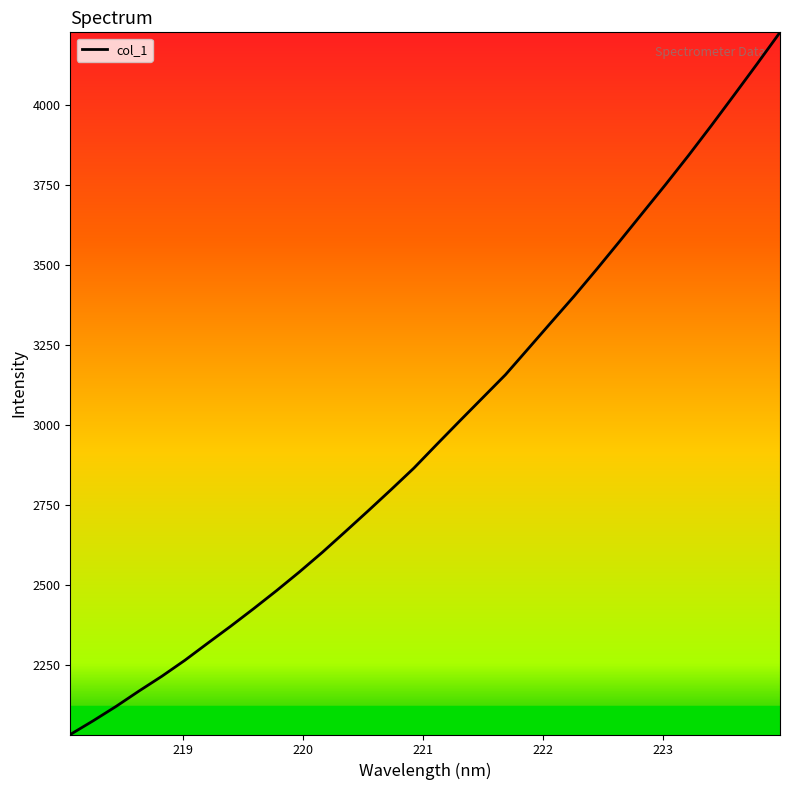

Reading left to right, extract all data points from this chart.

2033.2	2076.0	2121.0	2169.1	2215.3	2265.0	2318.6	2371.5	2426.2	2482.6	2541.2	2602.3	2666.7	2731.9	2798.1	2865.7	2939.7	3012.8	3085.1	3157.4	3239.2	3321.3	3402.9	3488.0	3575.2	3663.6	3751.9	3842.4	3936.1	4031.9	4128.7	4227.1